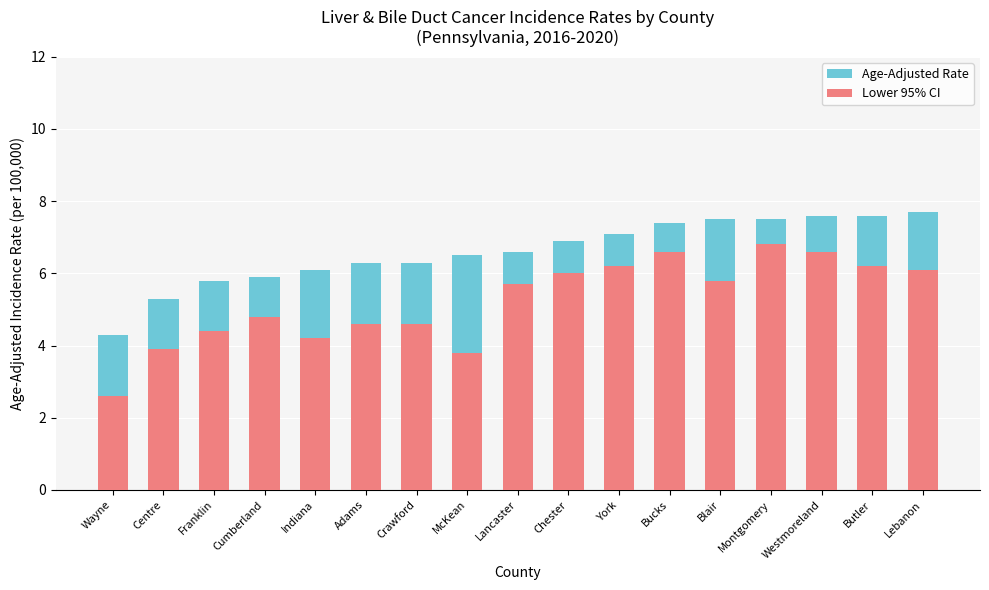

Is the value of Lower 95% CI at Adams greater than the value of Age-Adjusted Rate at Lancaster?

No